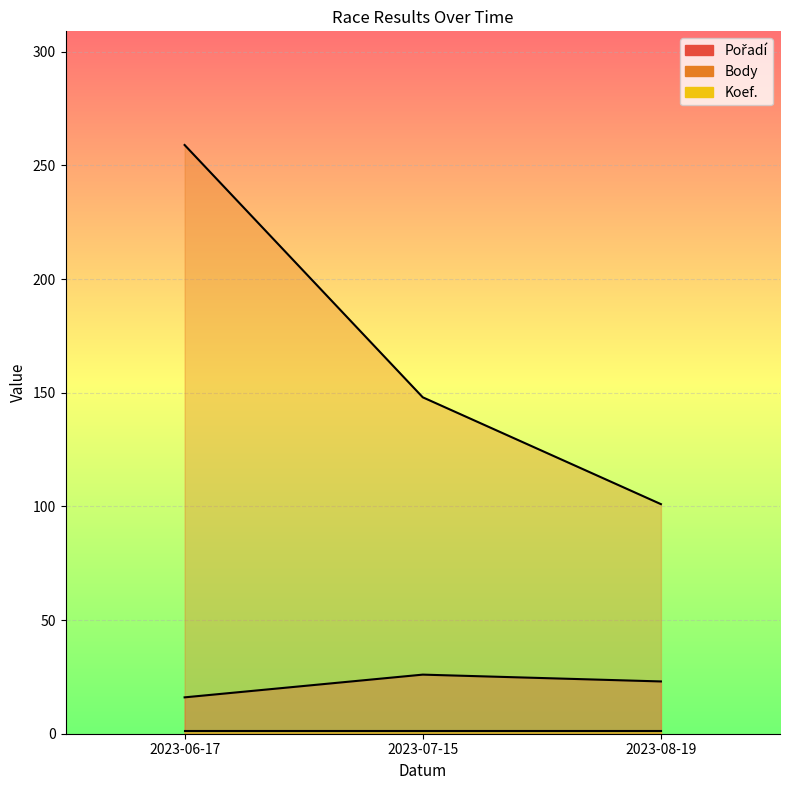

How many values in the Body series are below 148?

1